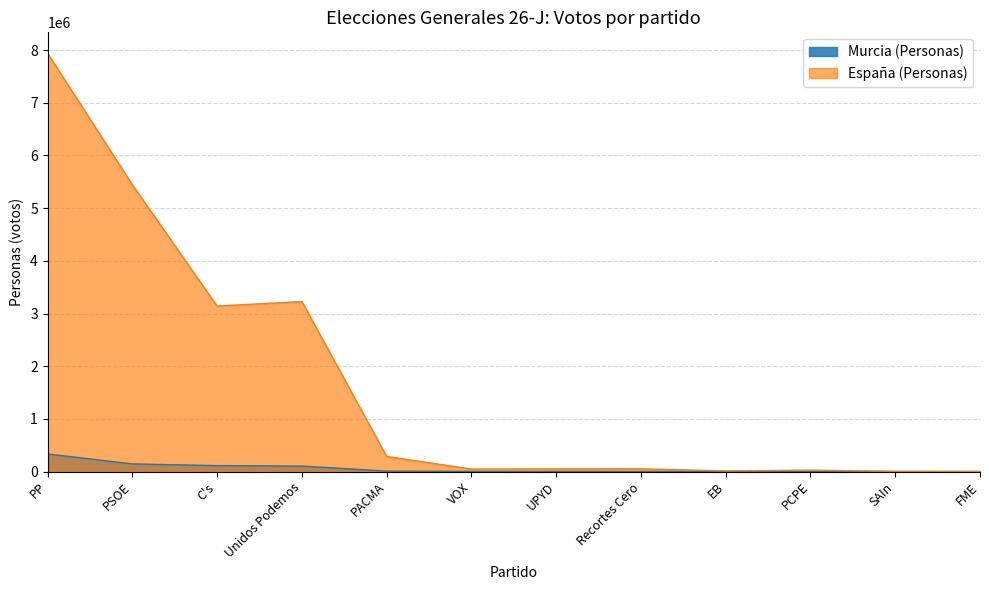

What position from the right is FME?

1